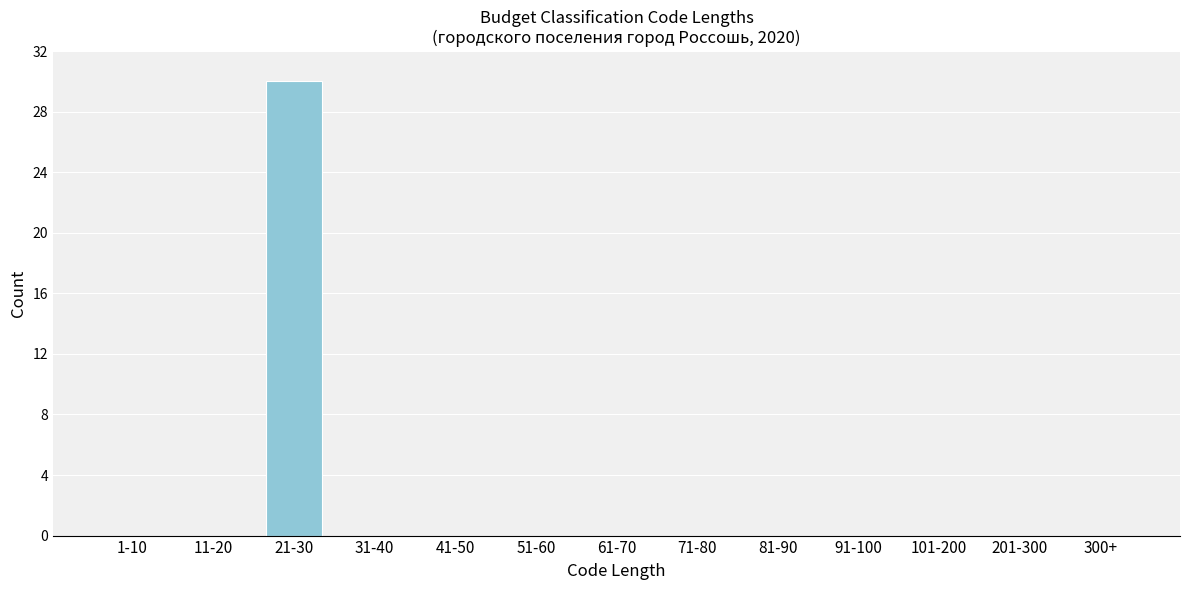

Reading right to left, transcribe all the data shown in this chart.

300+=0	201-300=0	101-200=0	91-100=0	81-90=0	71-80=0	61-70=0	51-60=0	41-50=0	31-40=0	21-30=30	11-20=0	1-10=0